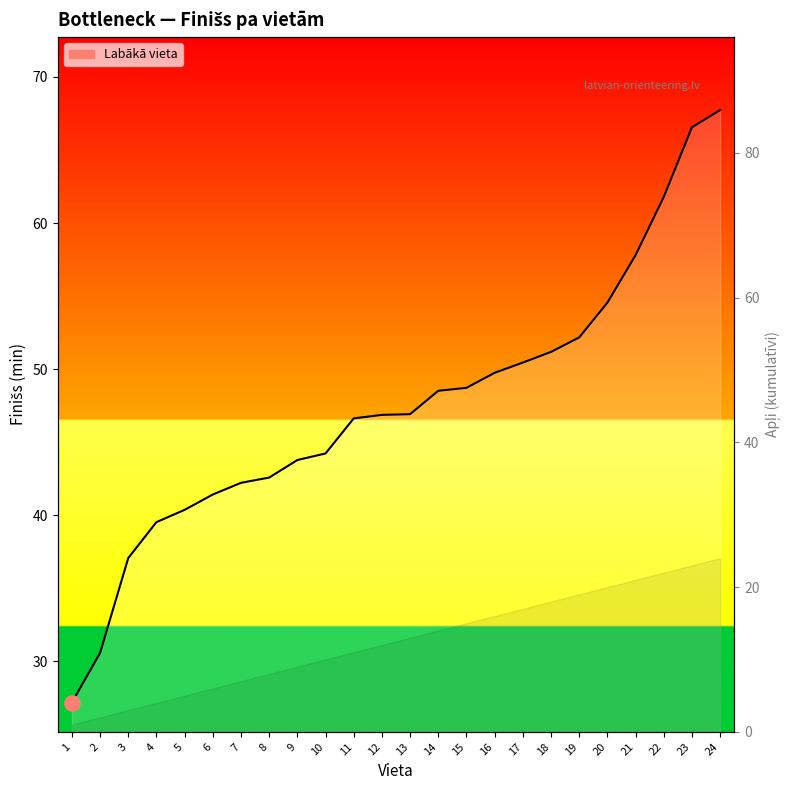

Approximately how many times larger is the value at 19 compared to 18?

1.0